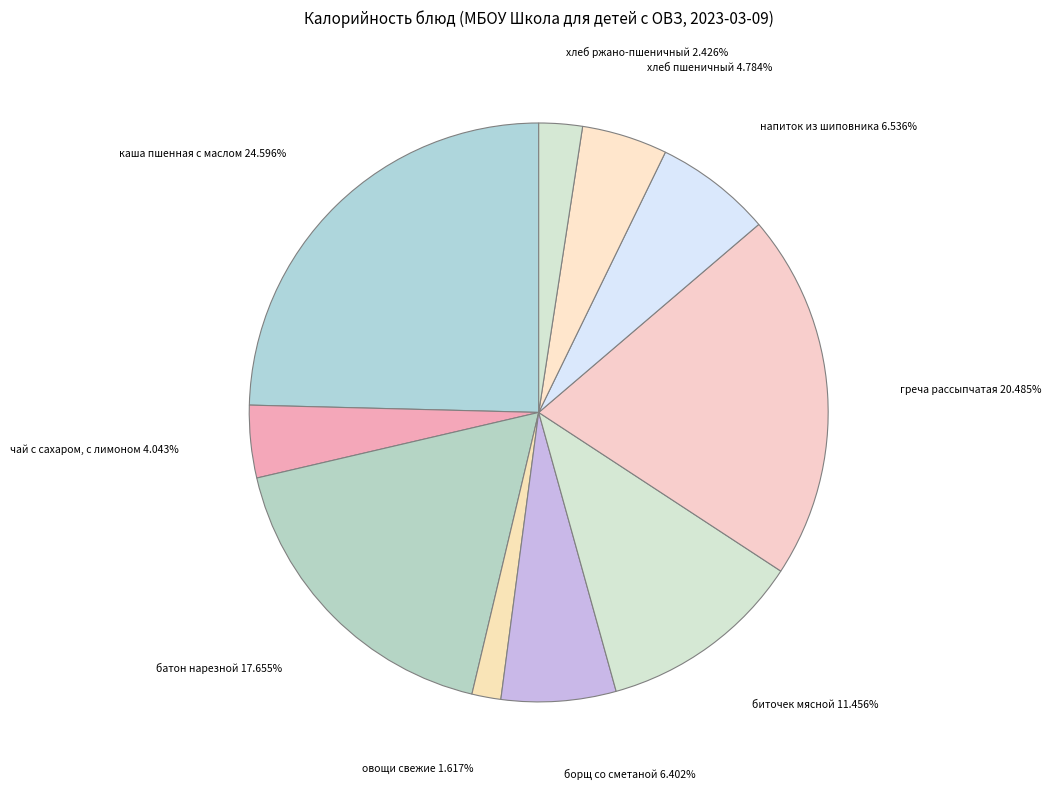

Is the sum of овощи свежие and чай с сахаром, с лимоном greater than half?

No